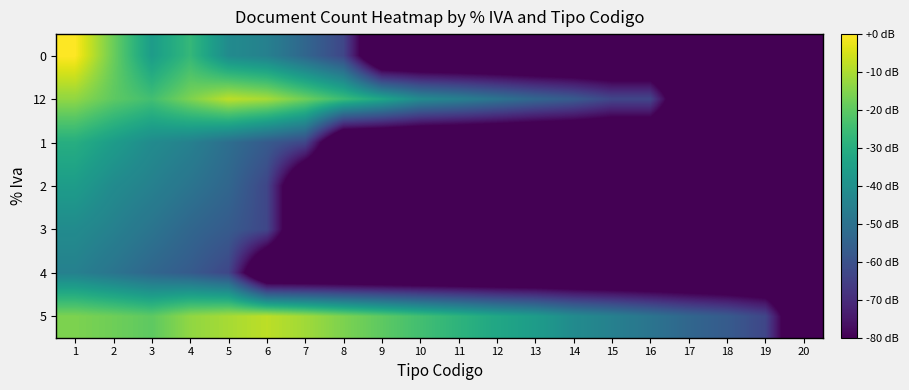

At which category is the sum across all series the highest?

1